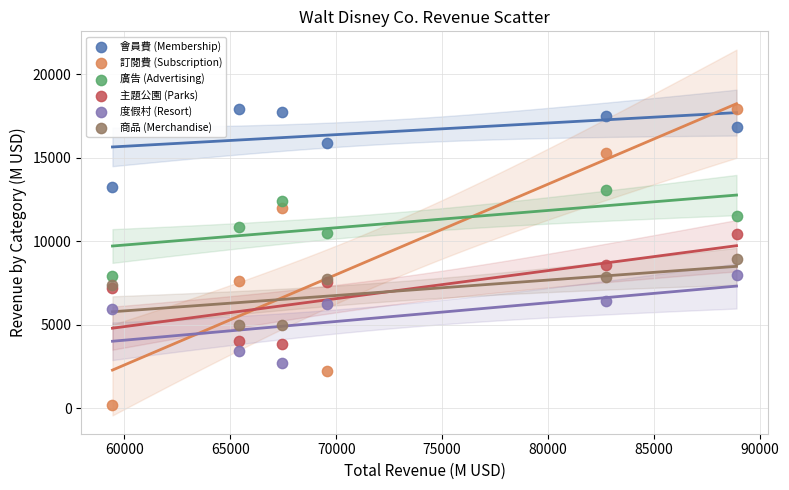

Which series contains the lowest Y value?

訂閱費 (Subscription)